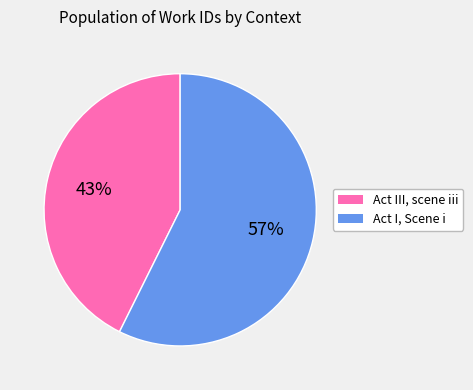

Is the sum of Act I, Scene i and Act III, scene iii greater than half?

Yes